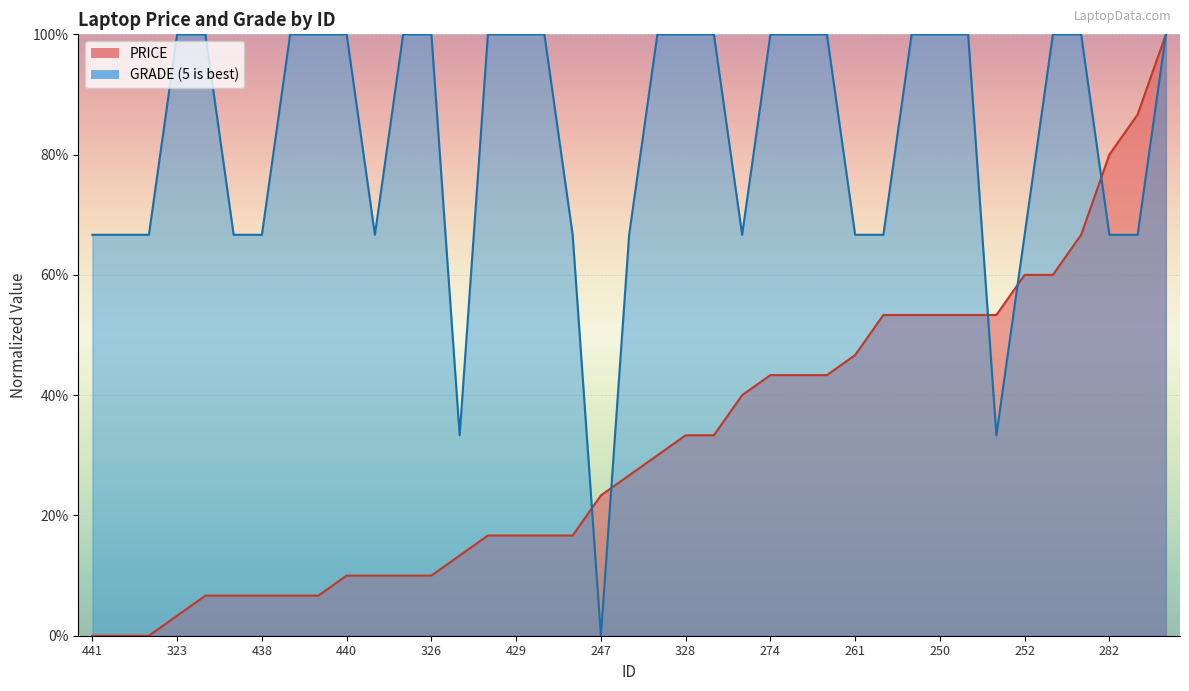

True or false: PRICE has a value of 23.9 at 274.

False